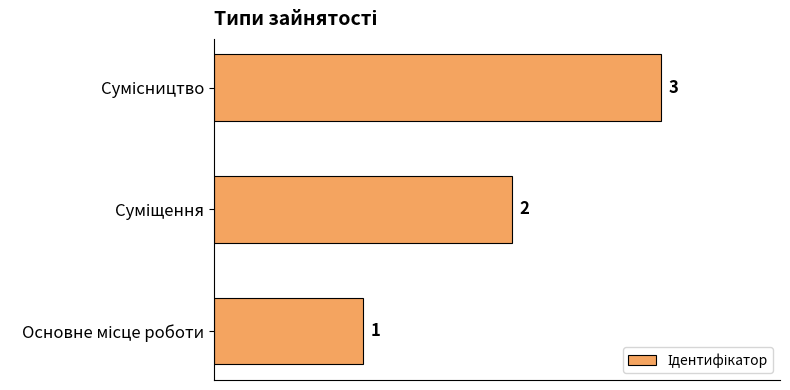

What is the greatest value displayed?

3